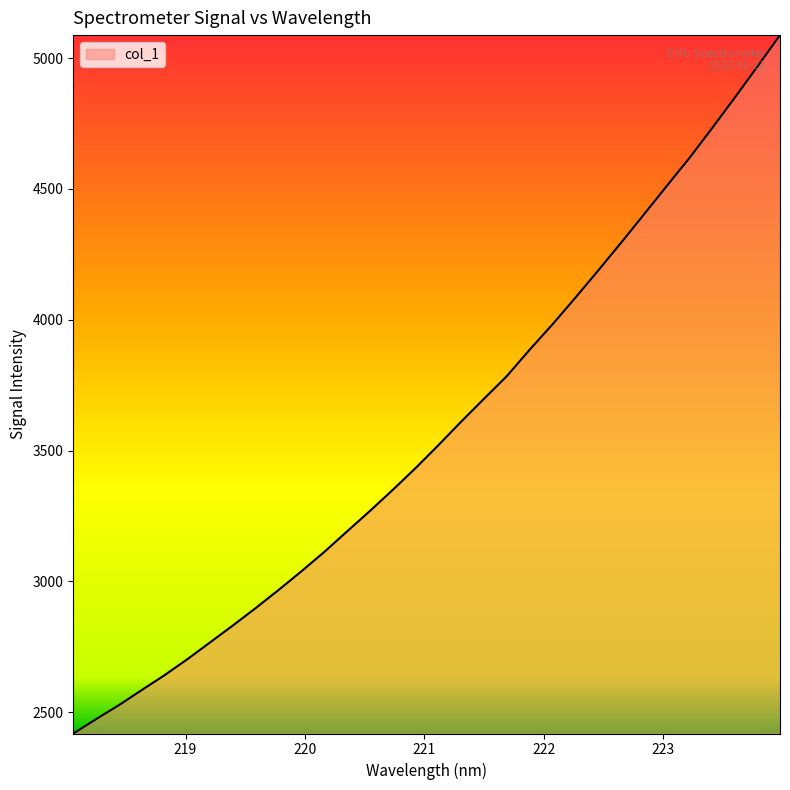

What is the minimum value shown in the chart?

2419.0